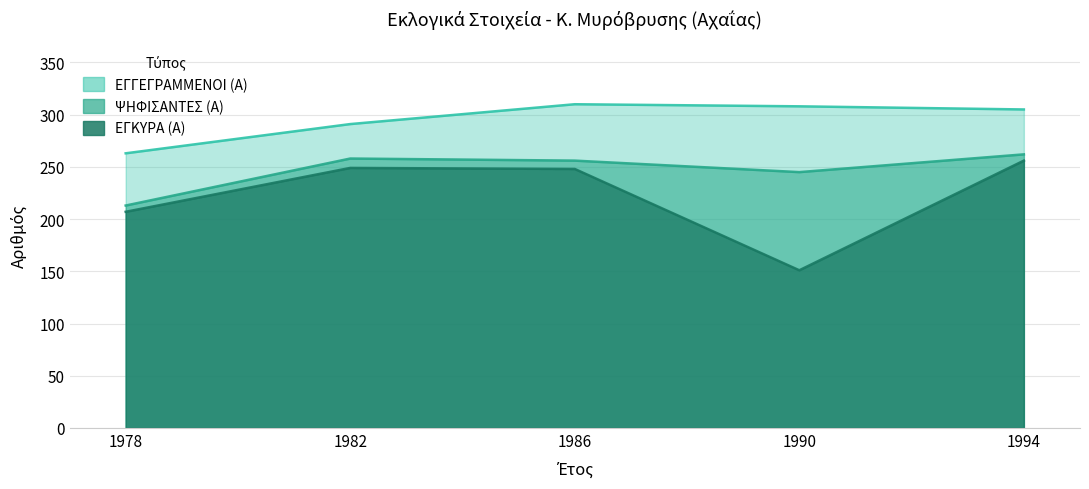

What is the value of the ΕΓΓΕΓΡΑΜΜΕΝΟΙ (Α) point at the 4th from the left?

308